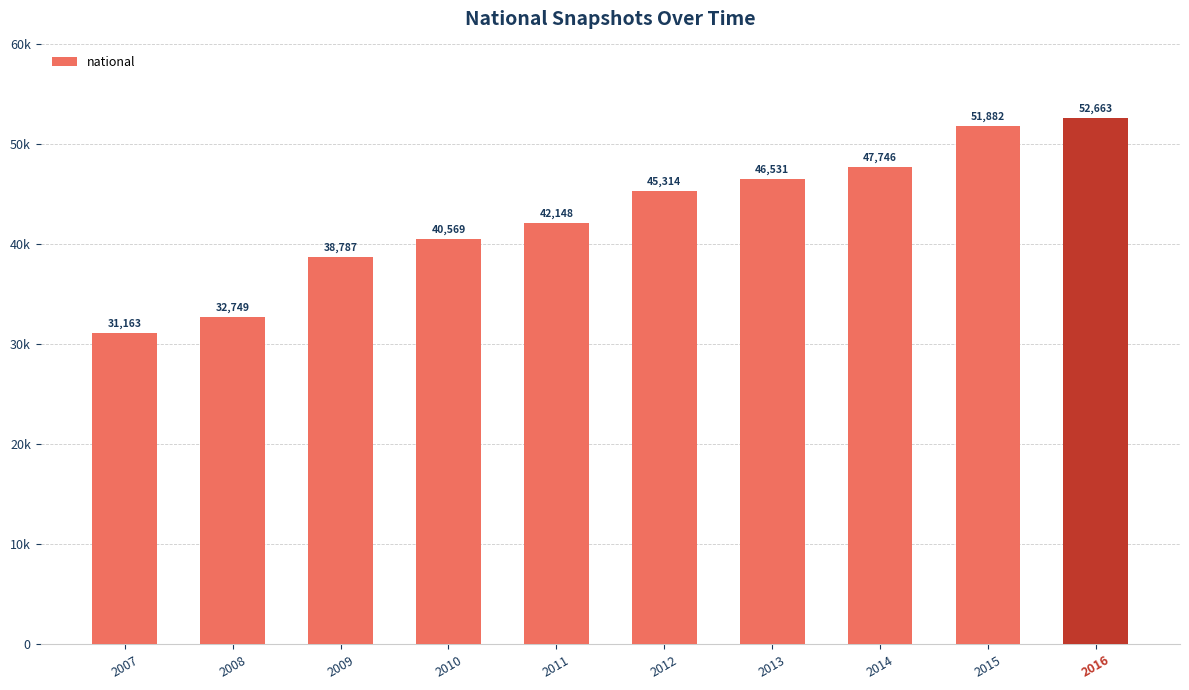

Between 2012 and 2010, which is larger?

2012